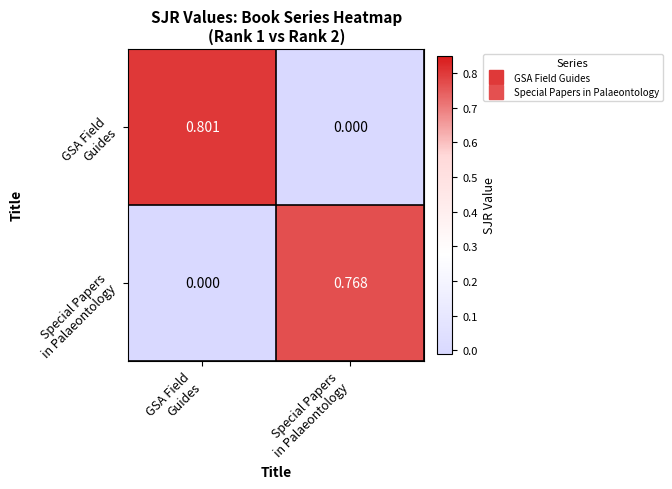

Count the number of data series in this chart.

2